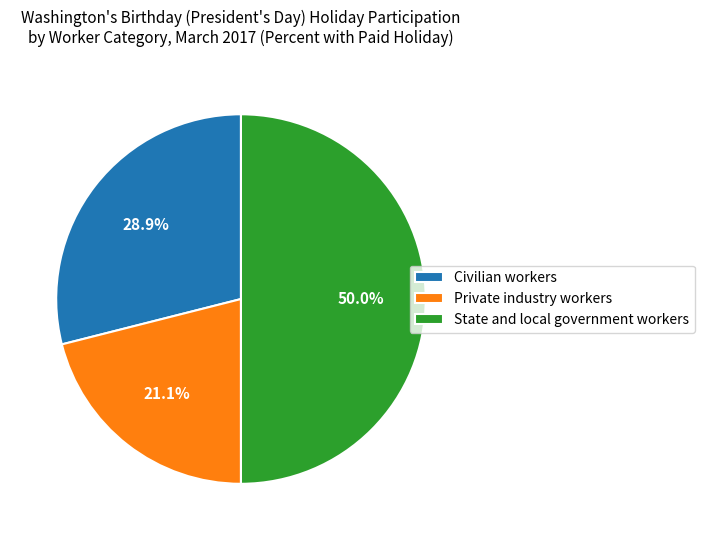

To the nearest percent, what percentage of the pie is Civilian workers?

29%